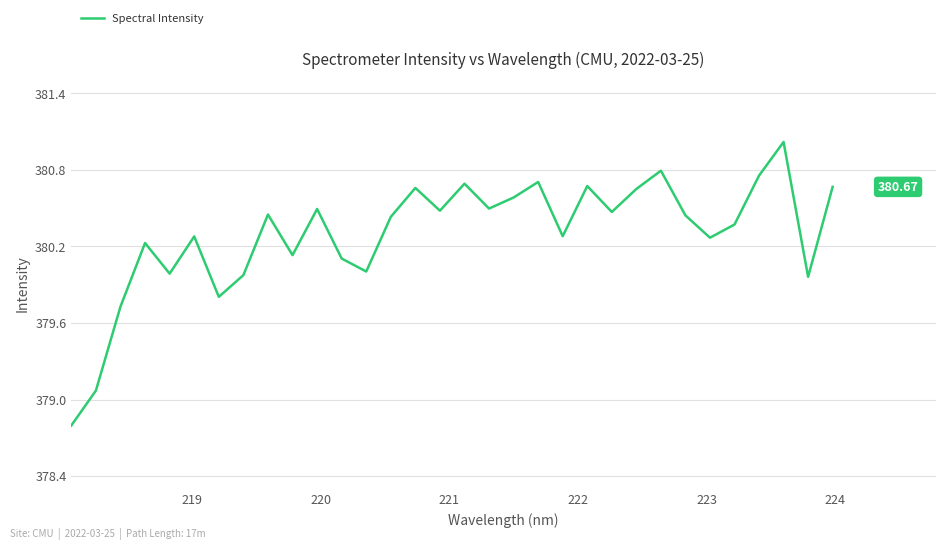

What is the difference between the maximum and minimum values?

2.2